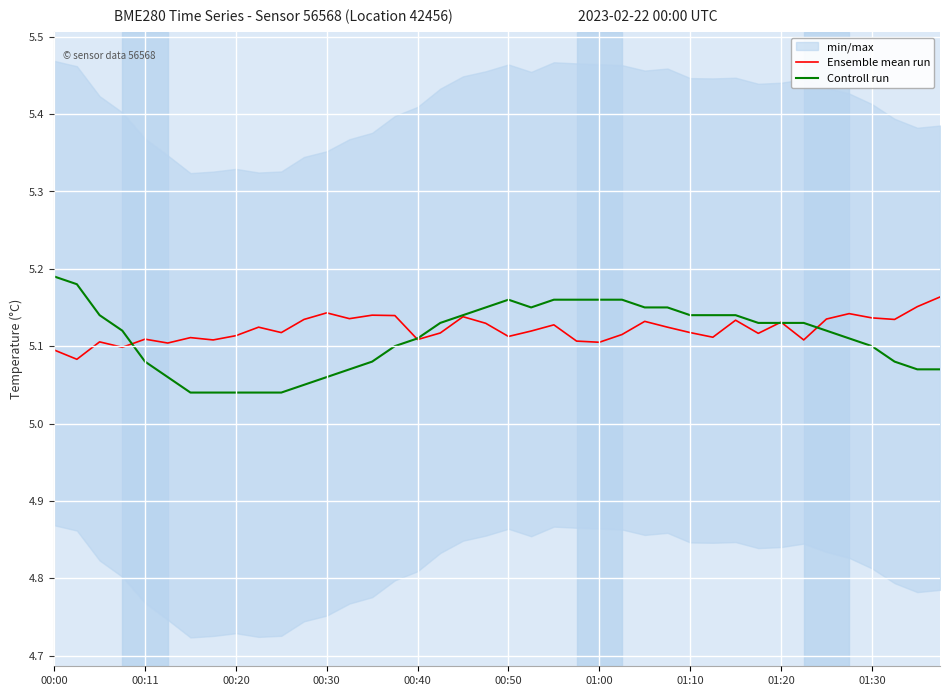

What is the minimum value for Controll run?

5.0